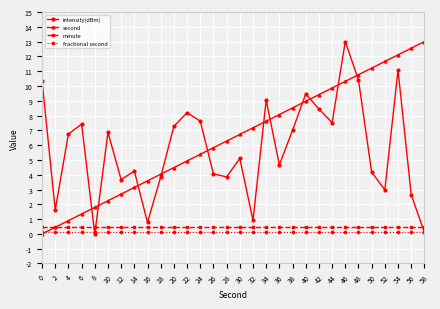

What is the average value of the intensity(dBm) series?

5.8